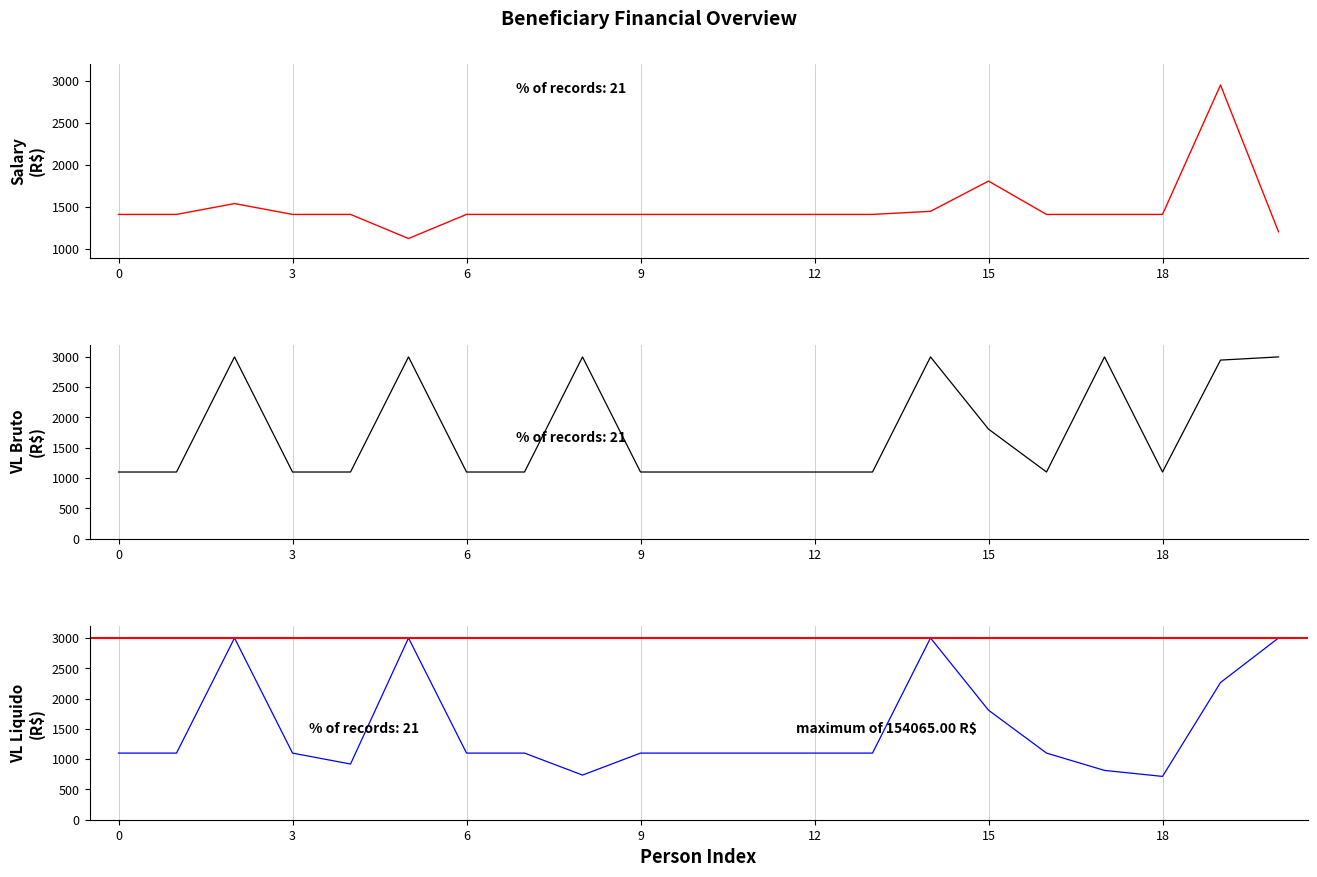

List the series in order of their peak value, highest first.

VL_BRUTO, VL_LIQUIDO, SALARIO